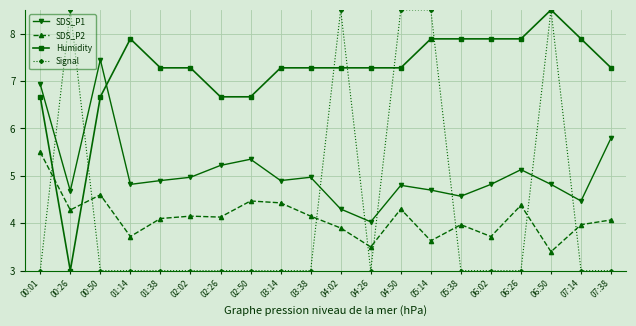

At how many categories does at least one series exceed 4?

20